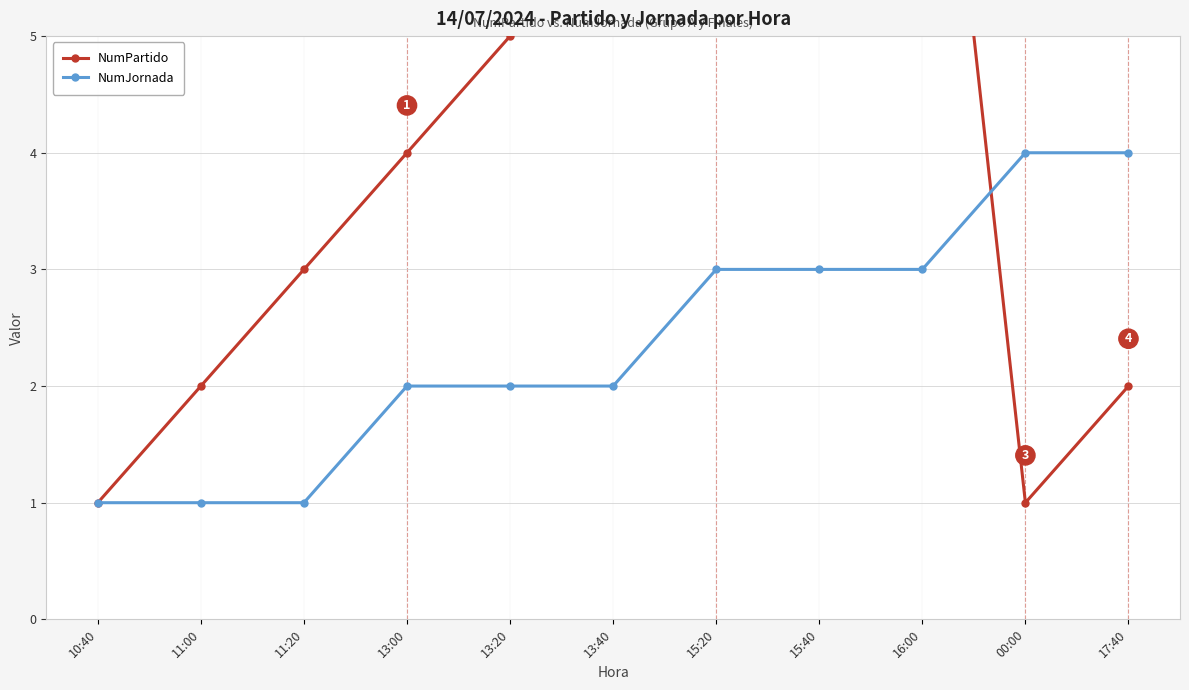

What is the sum of all NumPartido values?

48